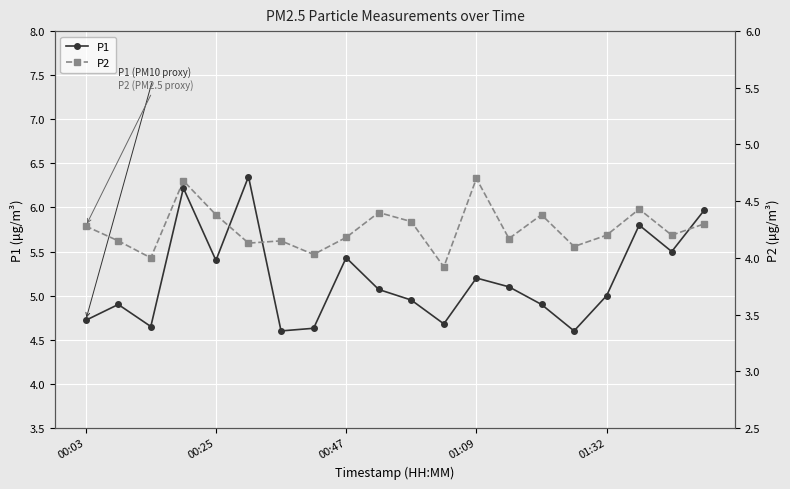

What position from the left is 10?

11